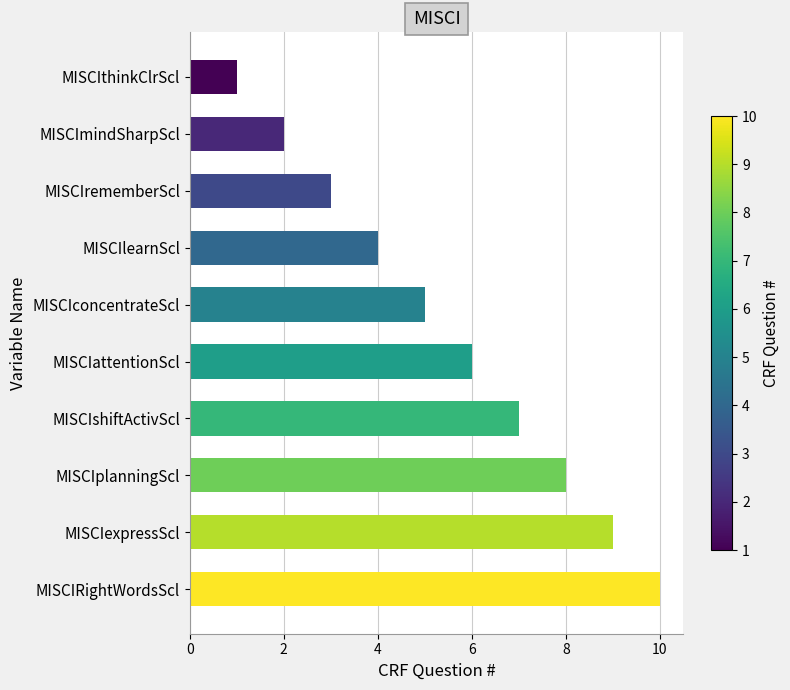

How many values are between 3 and 8?

6